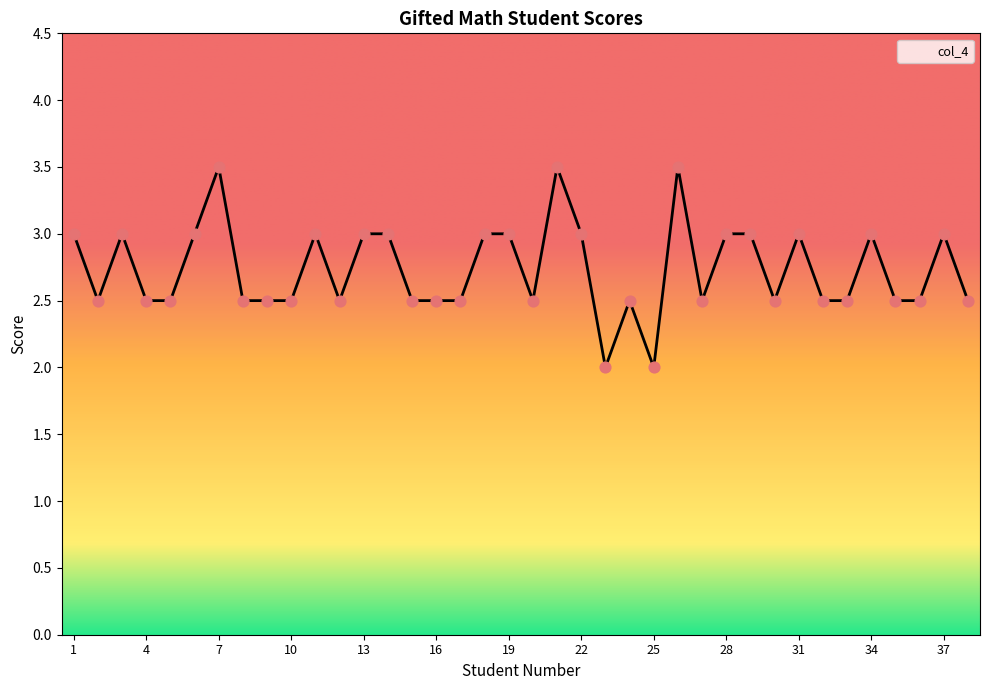

What is the difference between the maximum and minimum values?

1.5